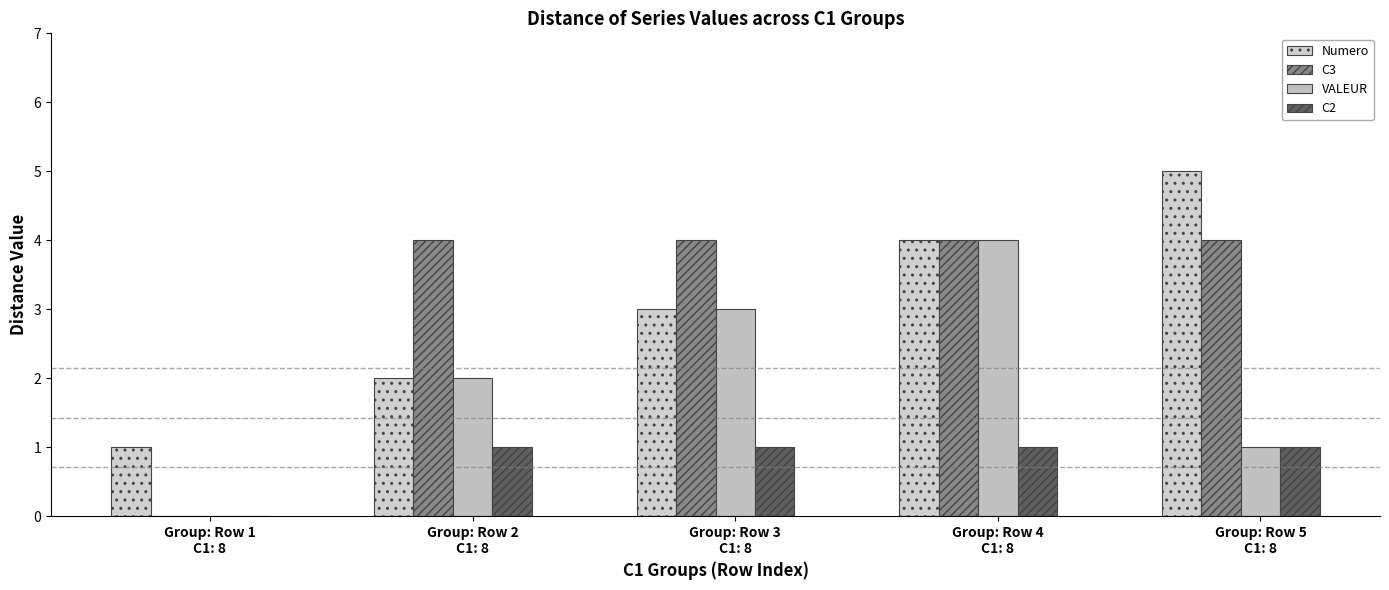

How many groups of bars are there?

5